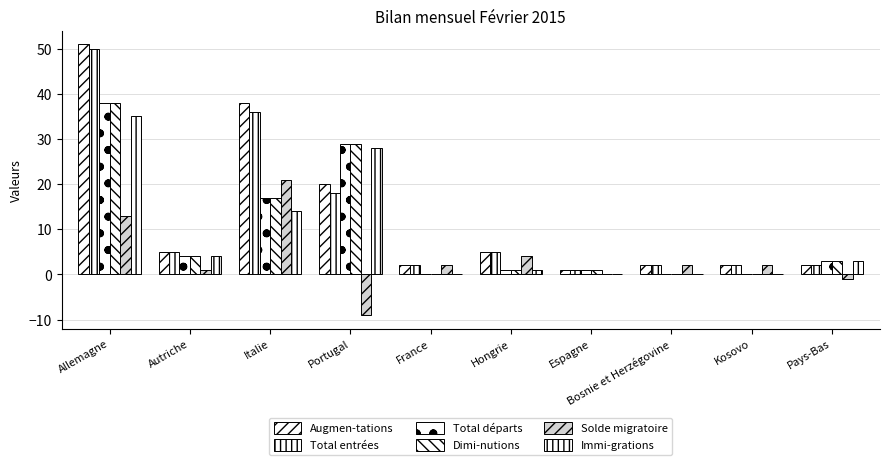

Which series has the widest spread of values?

Augmen-tations